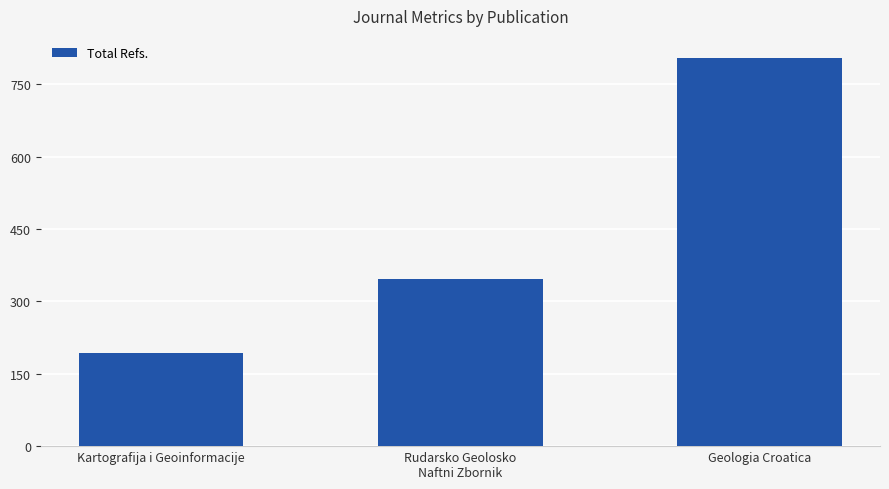

What is the label of the 2nd bar from the left?

Rudarsko Geolosko
Naftni Zbornik